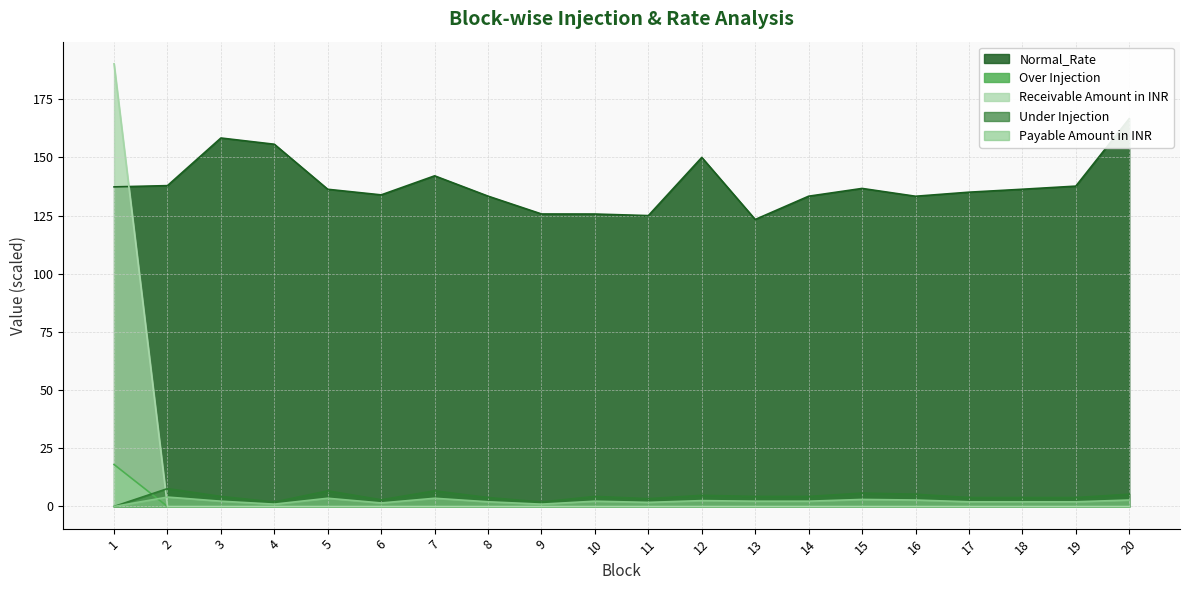

At how many categories does at least one series exceed 40?

20